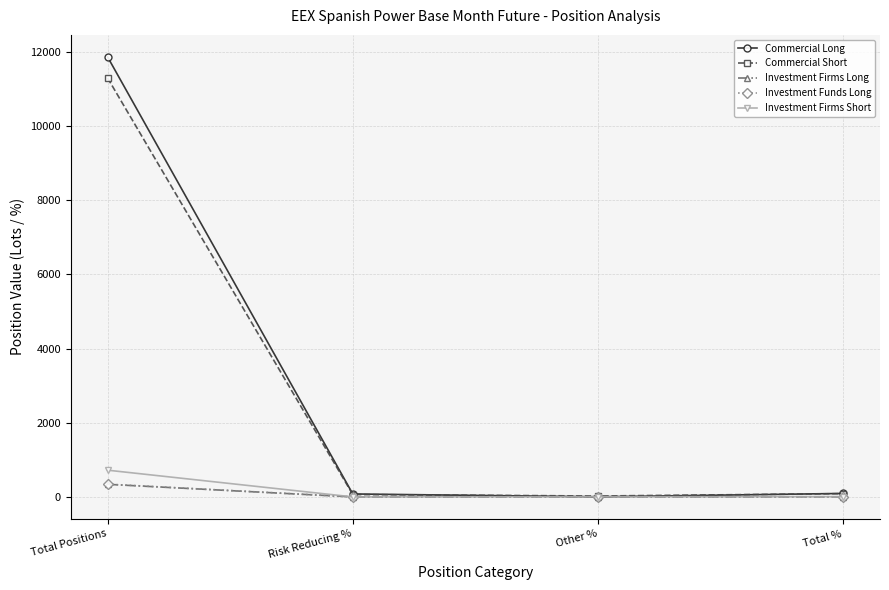

True or false: Investment Funds Long has a value of 344.0 at Total Positions.

True